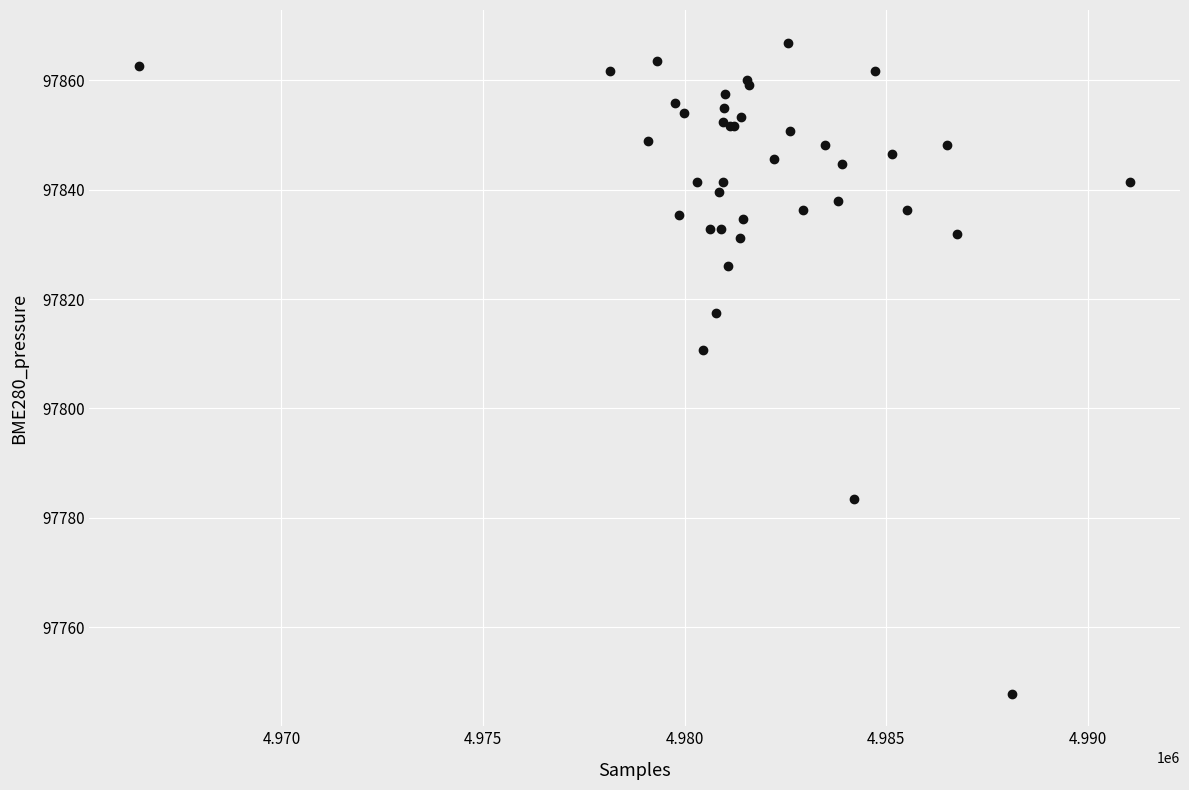

What Y value in the scatter plot is closest to 97807?

97810.7